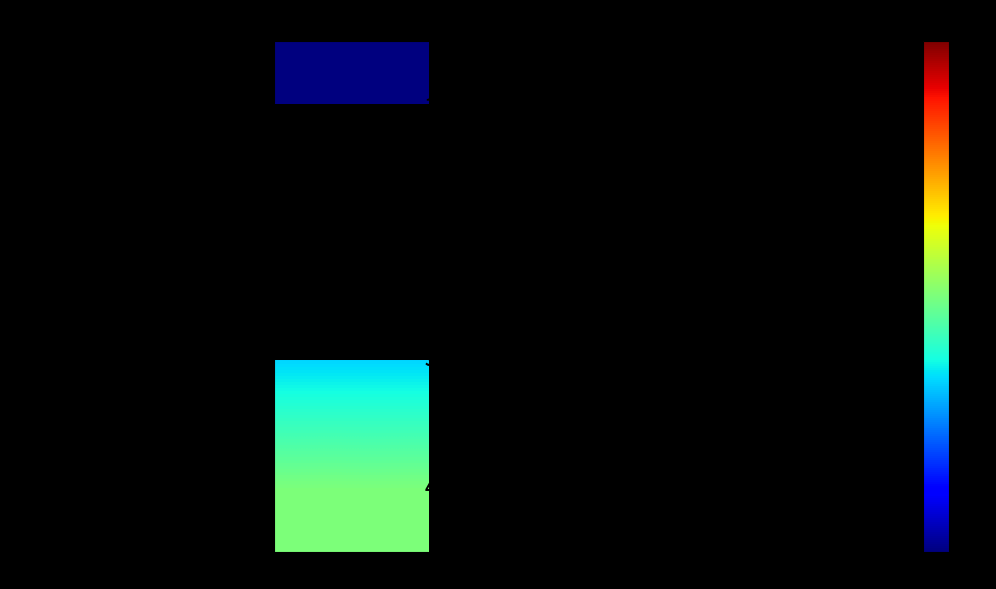

Is the value of Pos 4 (AG Weinberger: Not No More) at up greater than the value of Pos 2 (Emberek: Tábortüz) at up?

No